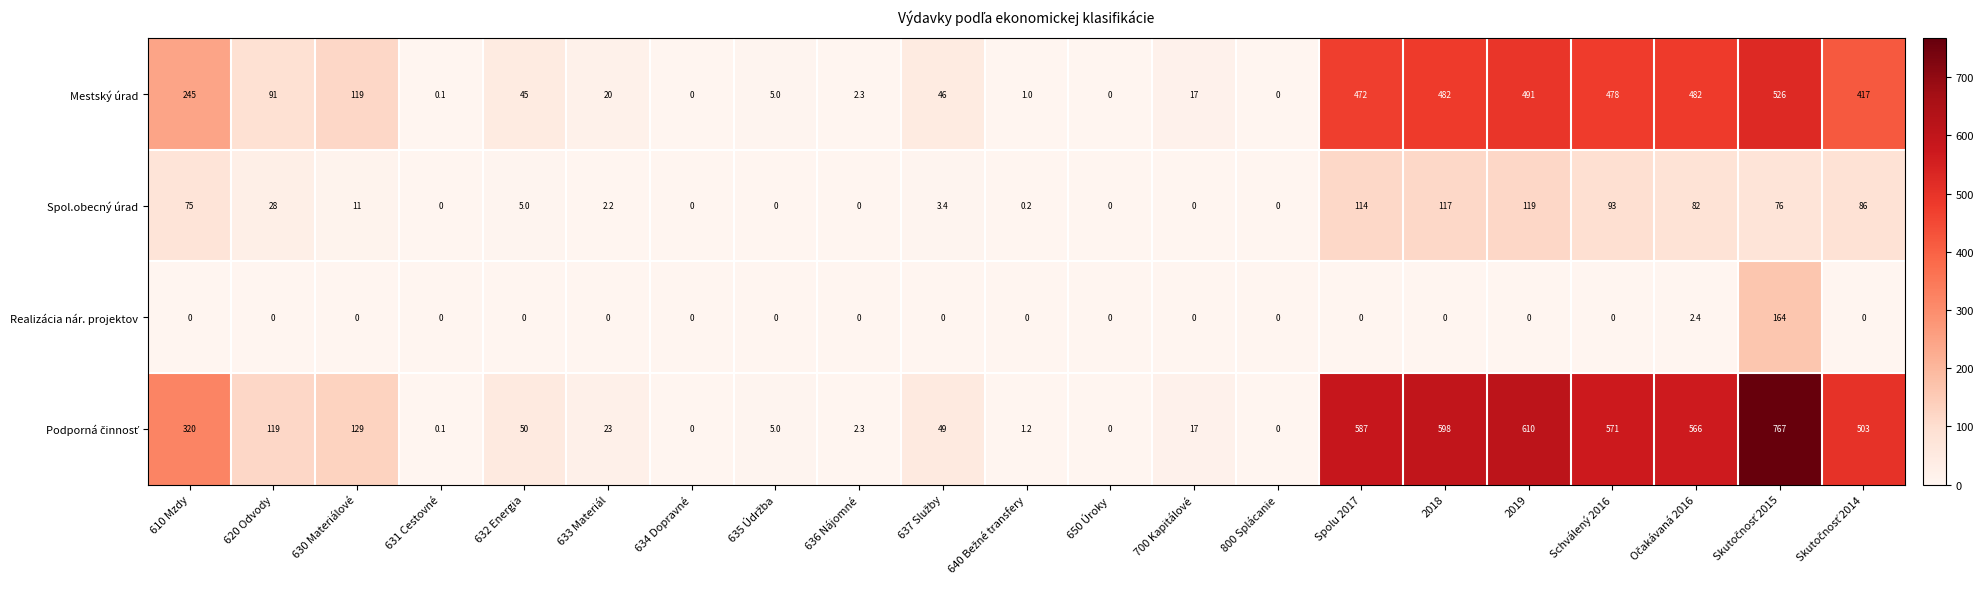

What is the total value across all series at 630 Materiálové?

259.0